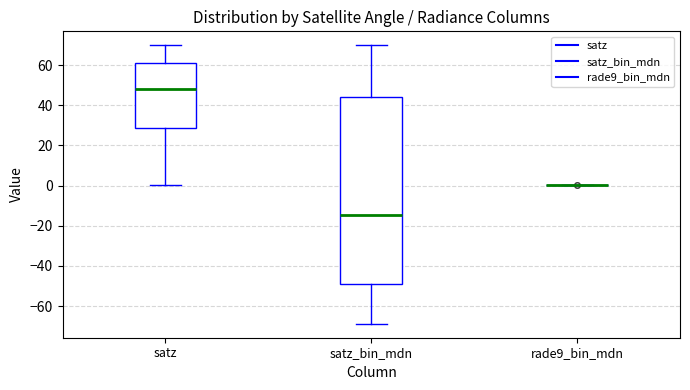

Reading left to right, read every box against the y-axis: the position of its median line, the range the box covers, and the ends of its whiskers. The values are not printed on the chart, so give them approximately, as read against the axis.

satz: median 48, box 28 to 62, whiskers 0 to 70
satz_bin_mdn: median -14, box -50 to 44, whiskers -68 to 70
rade9_bin_mdn: box collapsed to a line at 0, whiskers 0 to 0